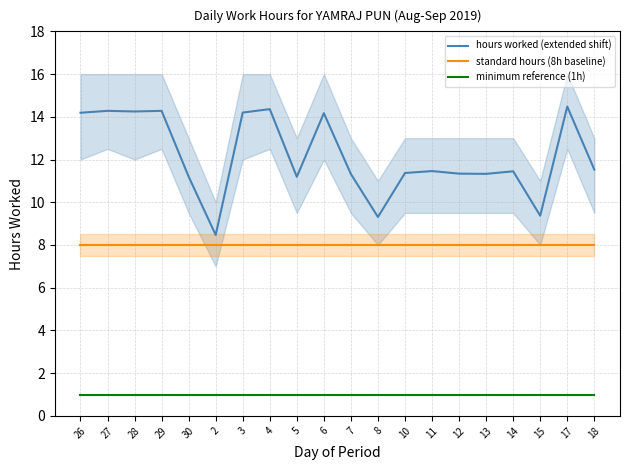

List the series in order of their peak value, lowest first.

minimum reference (1h), standard hours (8h baseline), hours worked (extended shift)